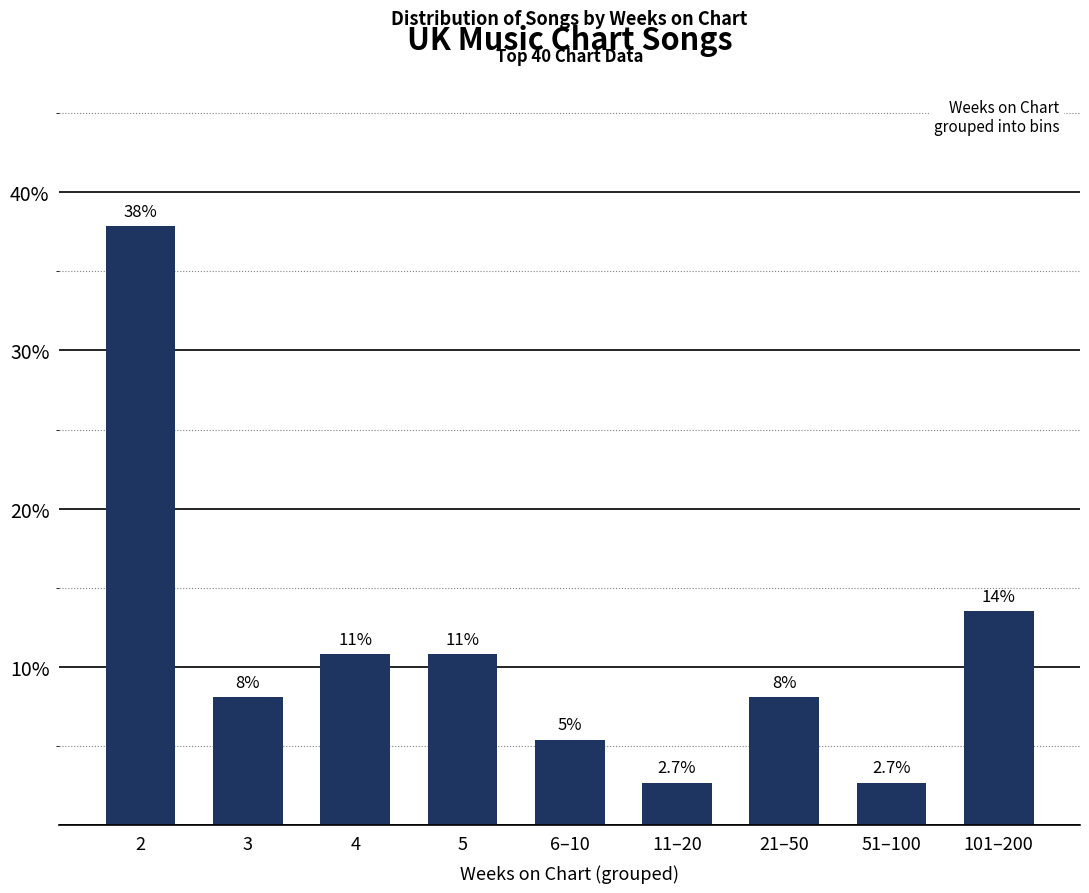

Are the bars horizontal?

No